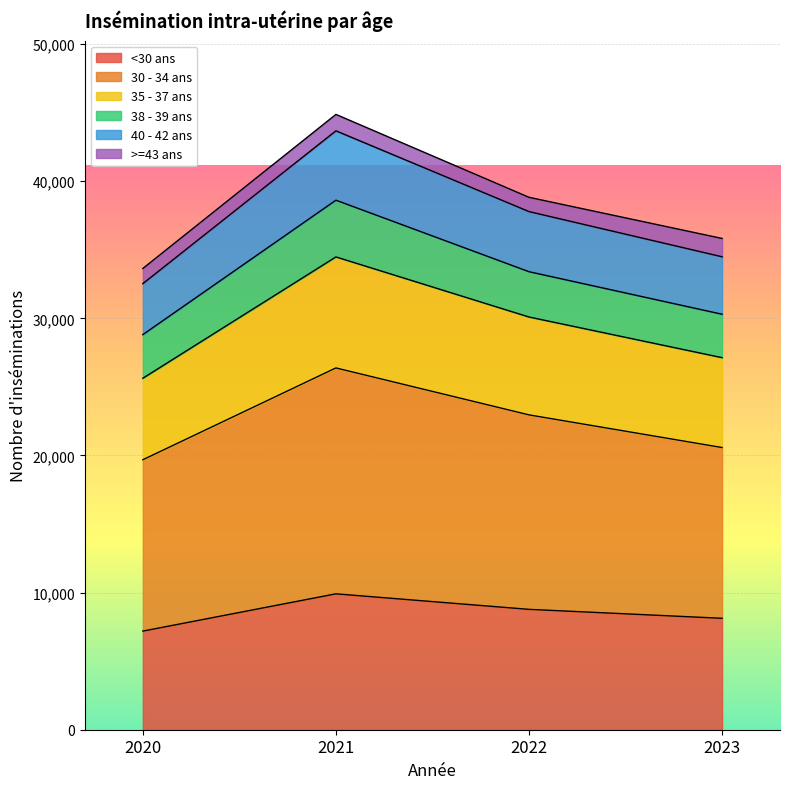

Is it true that <30 ans equals 7192 at 2020?

True